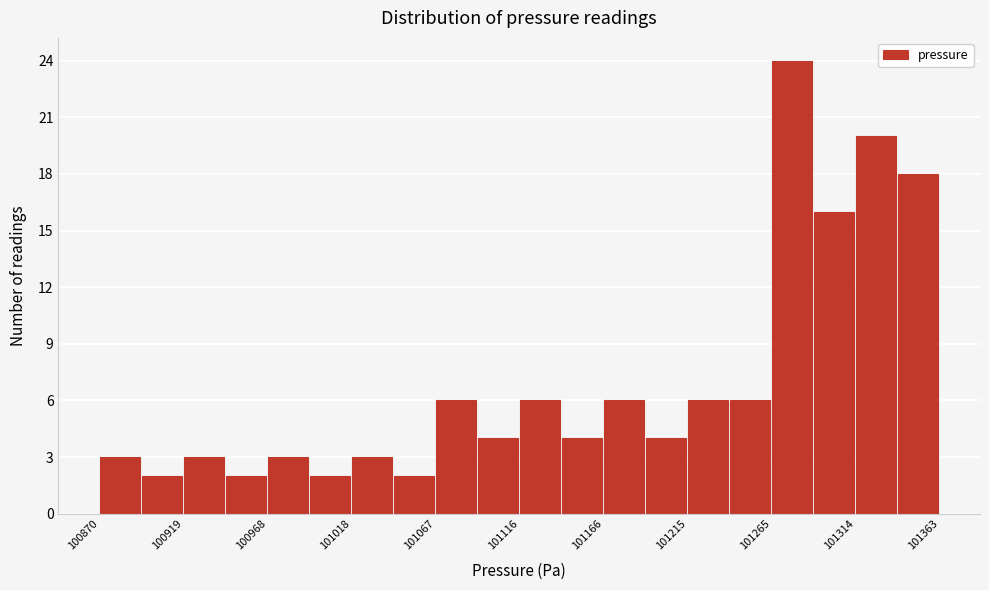

What is the height of the bar covering 101315 to 101340 on the x-axis? Neither the bar edges nor the heights are printed on the chart, so give them approximately, as read against the axes.

20